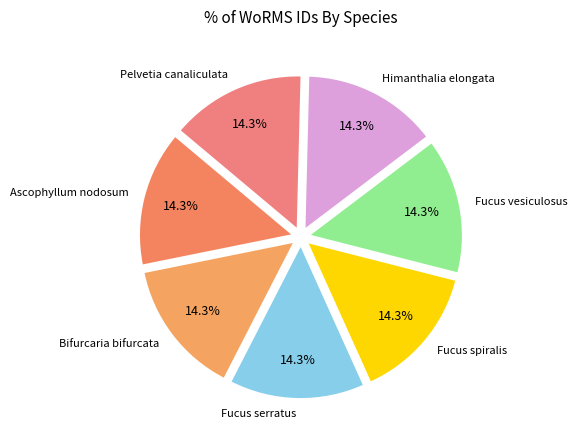

How many segments does this pie chart have?

7